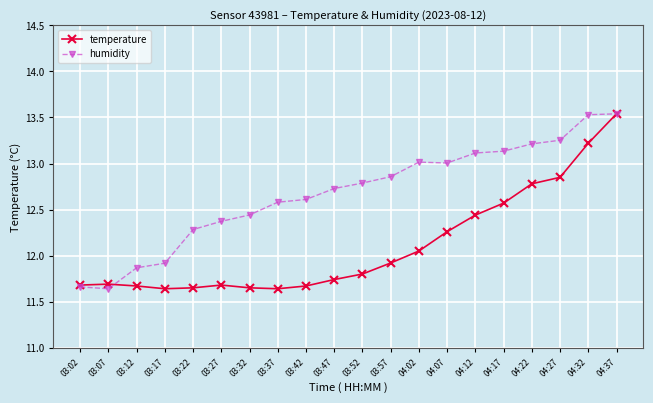

What is the label of the 1st point from the right?

04:37